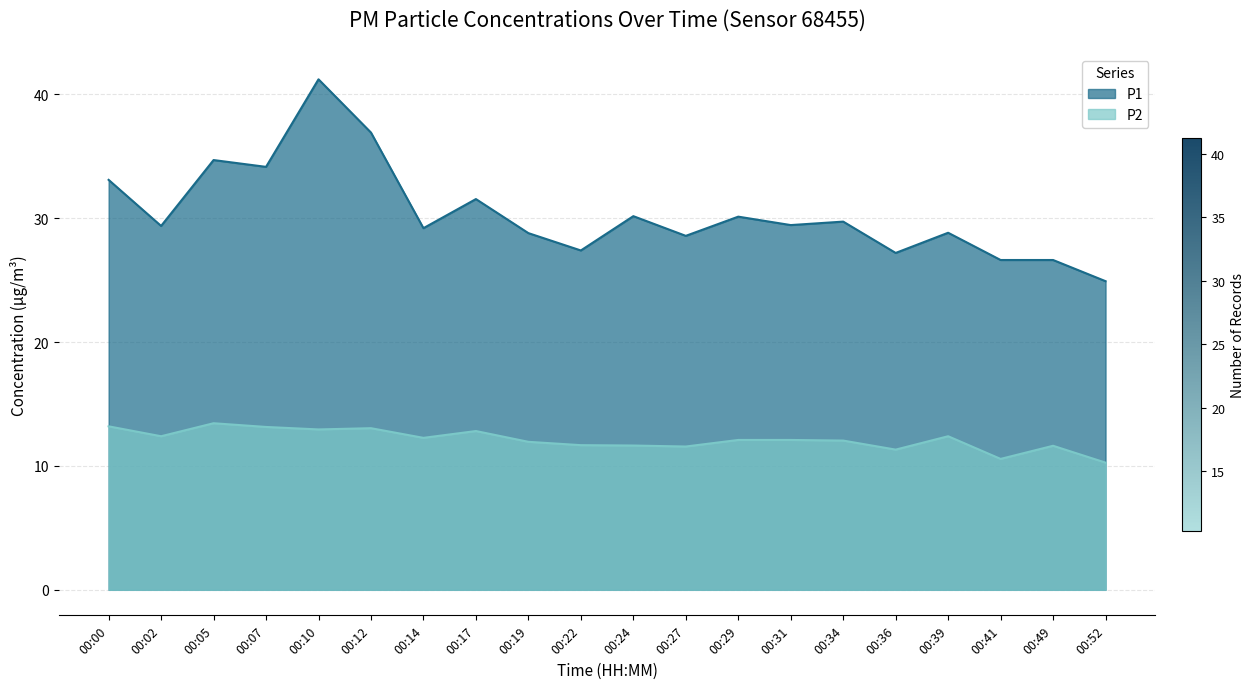

Reading left to right, transcribe all the data shown in this chart.

P1: 33.1	29.4	34.7	34.1	41.2	36.9	29.2	31.6	28.8	27.4	30.2	28.6	30.1	29.4	29.7	27.2	28.8	26.6	26.6	24.9
P2: 13.2	12.4	13.4	13.2	12.9	13.1	12.3	12.8	11.9	11.7	11.7	11.6	12.1	12.1	12.1	11.3	12.4	10.6	11.6	10.3